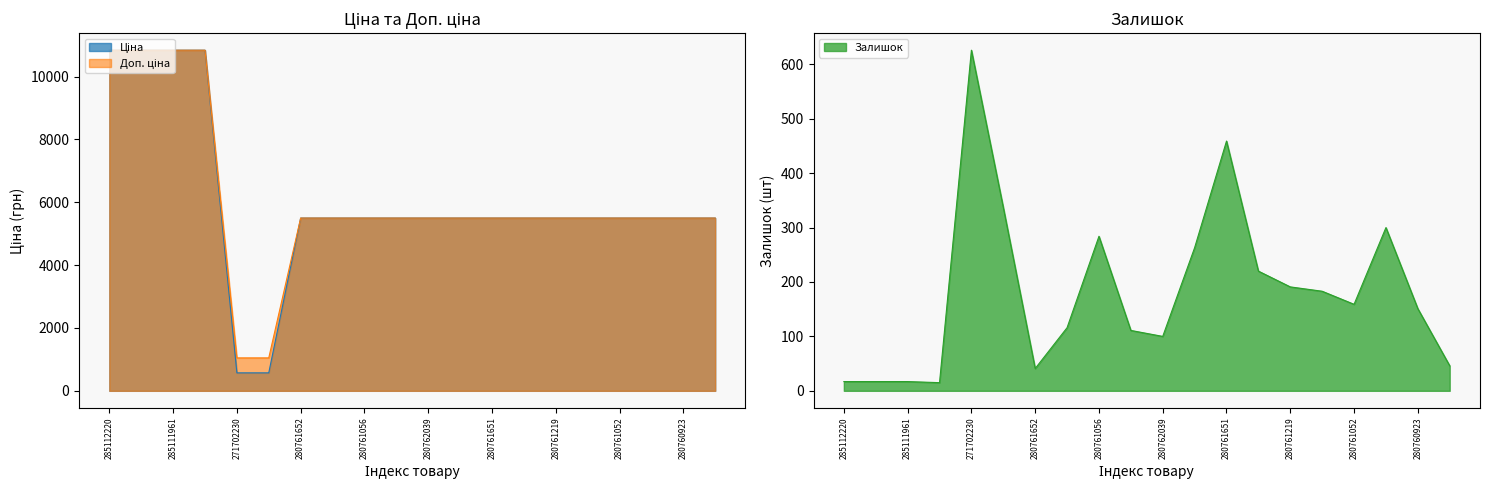

Is it true that Залишок equals 17 at 285111961?

True